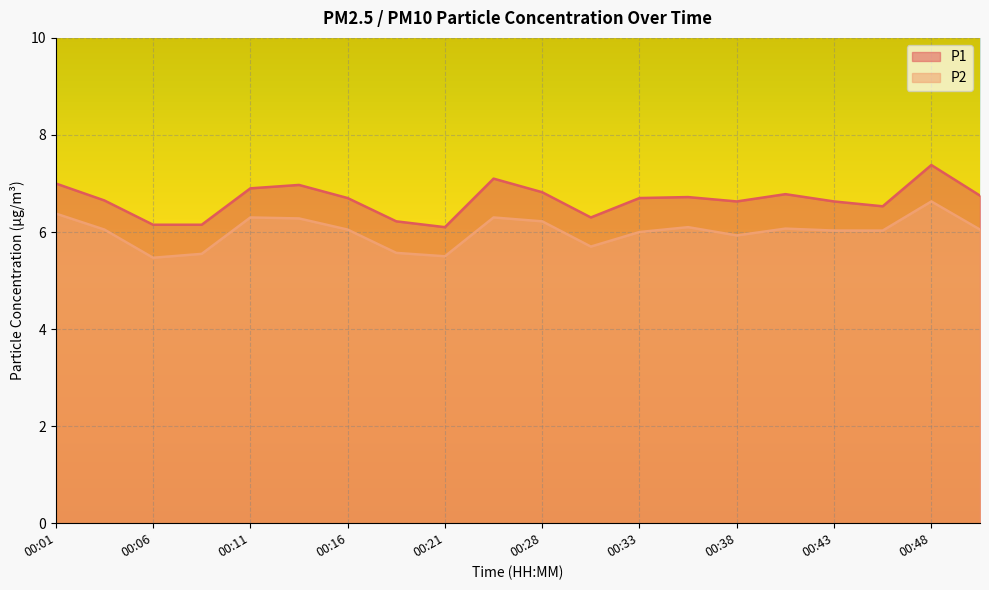

What is the lowest value of the P2 series?

5.5